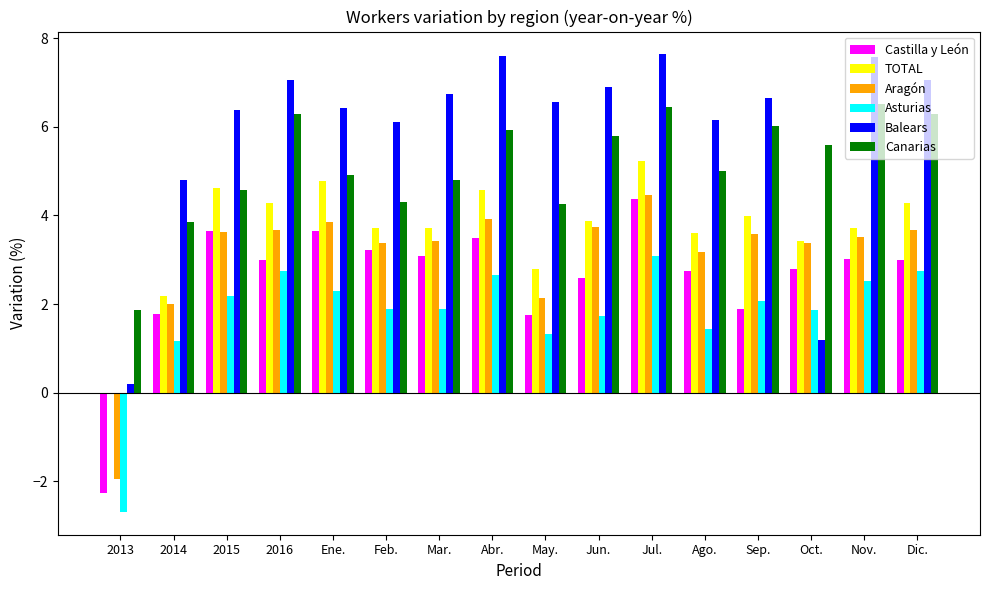

What is the maximum value for TOTAL?

5.2